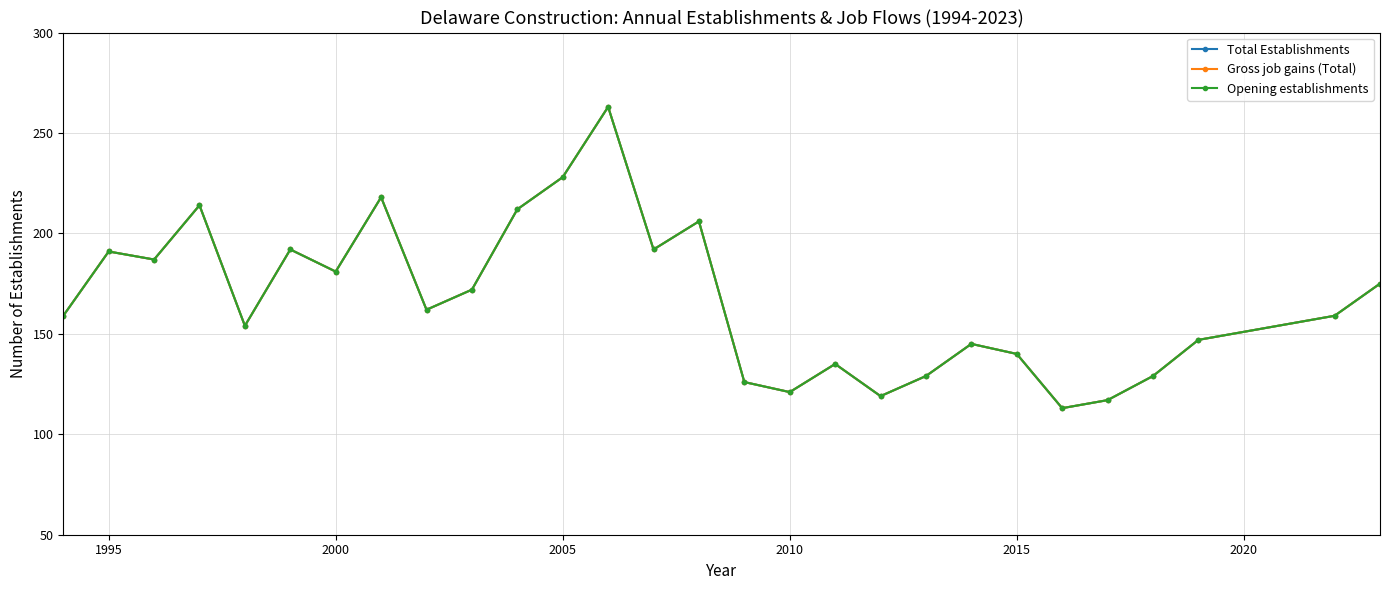

At which category does Total Establishments reach its first local peak?

1995